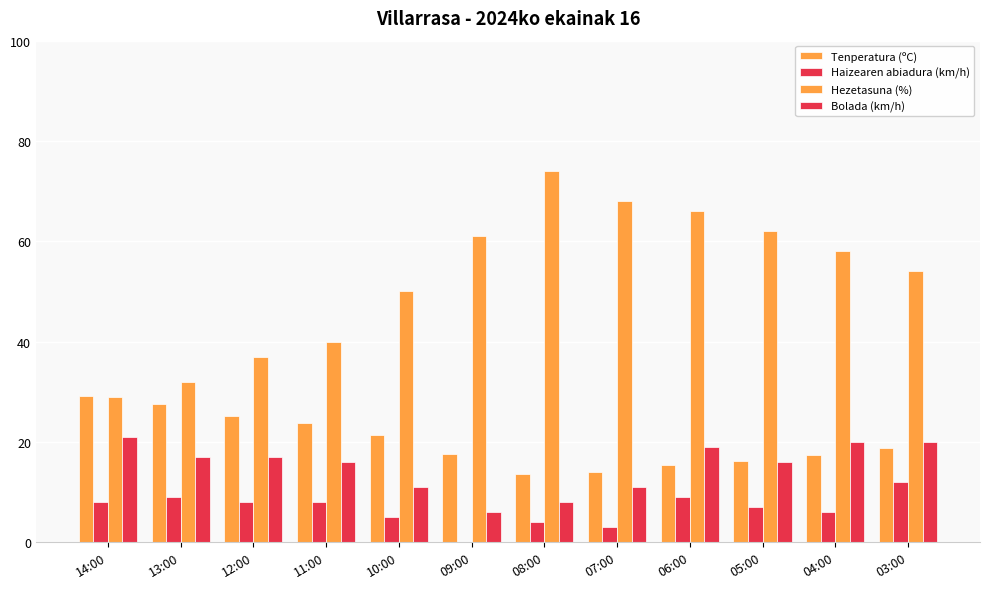

How many groups of bars are there?

12